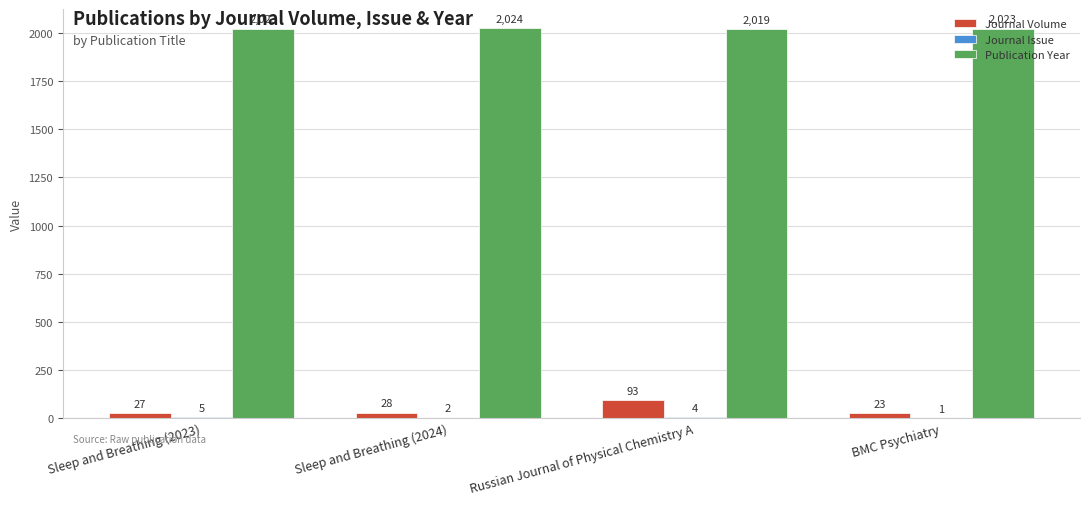

Between Sleep and Breathing (2023) and Russian Journal of Physical Chemistry A, which series saw the biggest shift?

Journal Volume